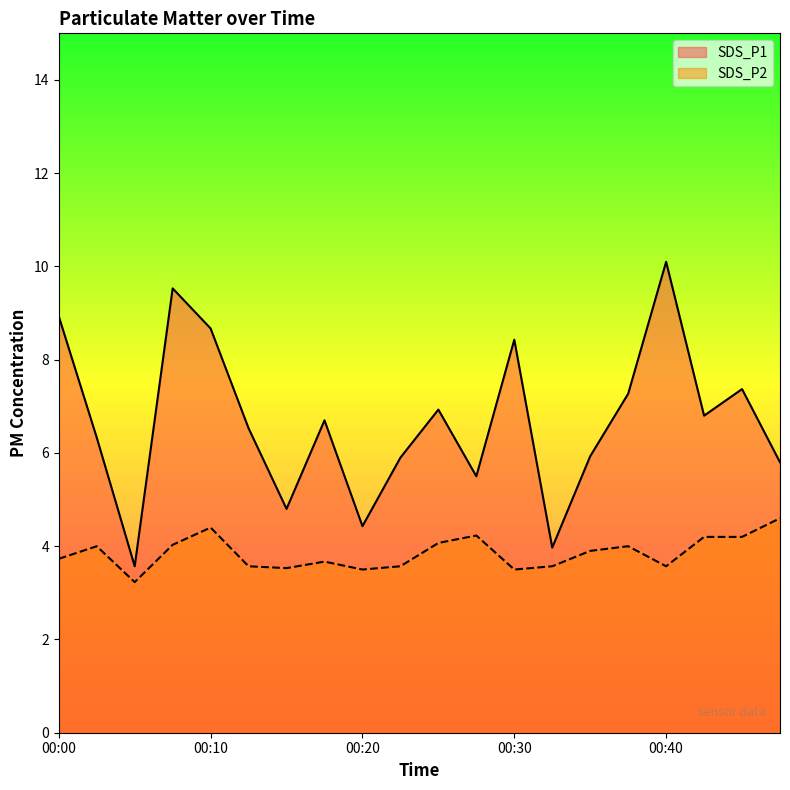

Count the number of data series in this chart.

2